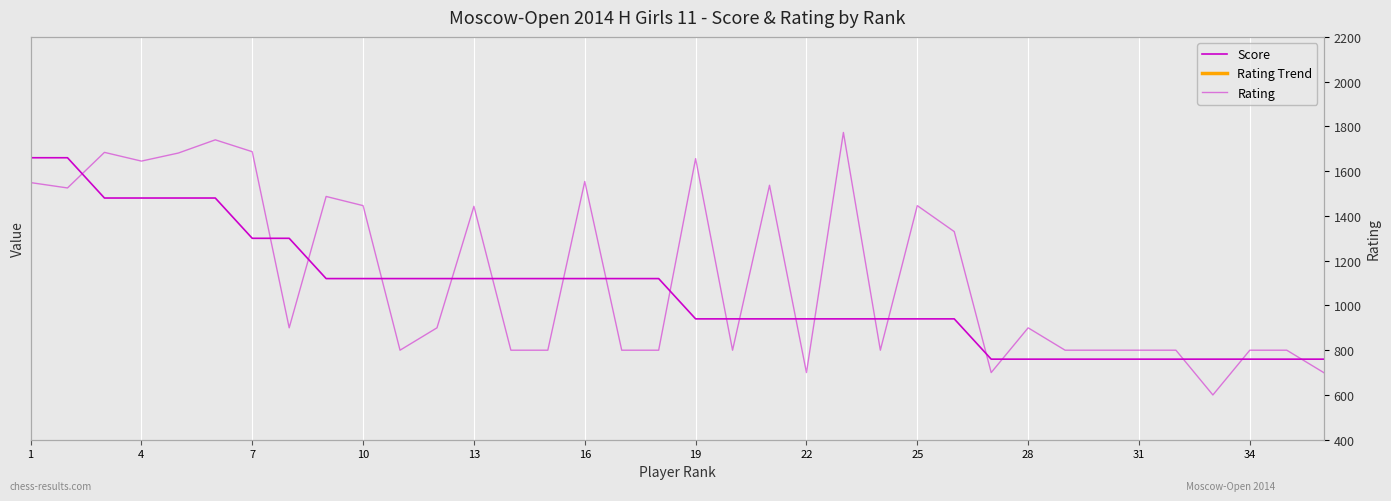

At 1, list the series in order from largest to smallest.

Rating Trend, Rating, Score